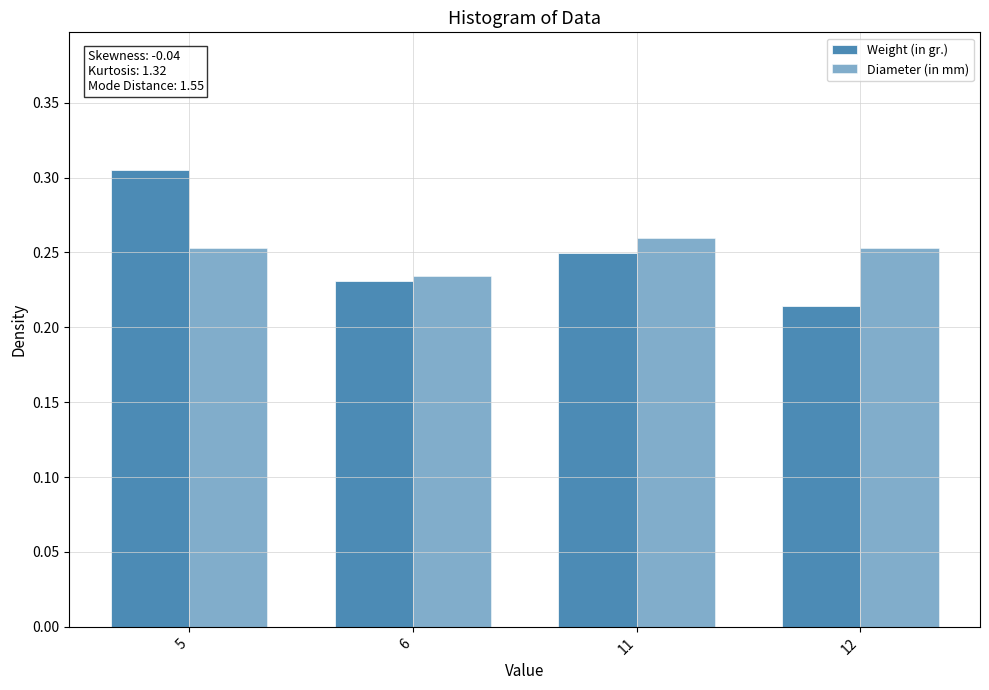

How many bars are there in total?

8